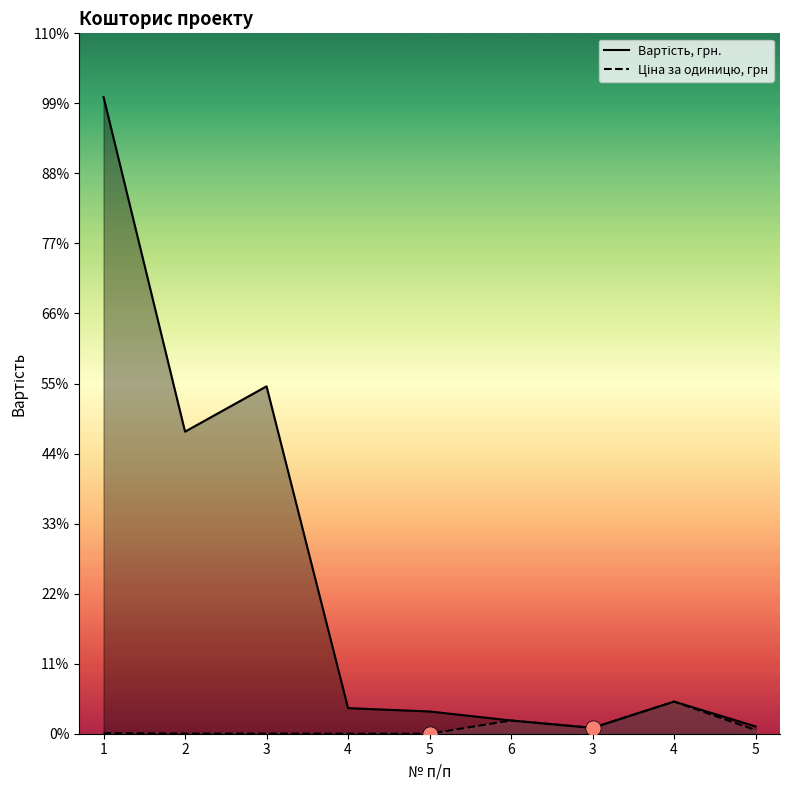

Which series reaches the minimum Y coordinate?

Ціна за одиницю, грн